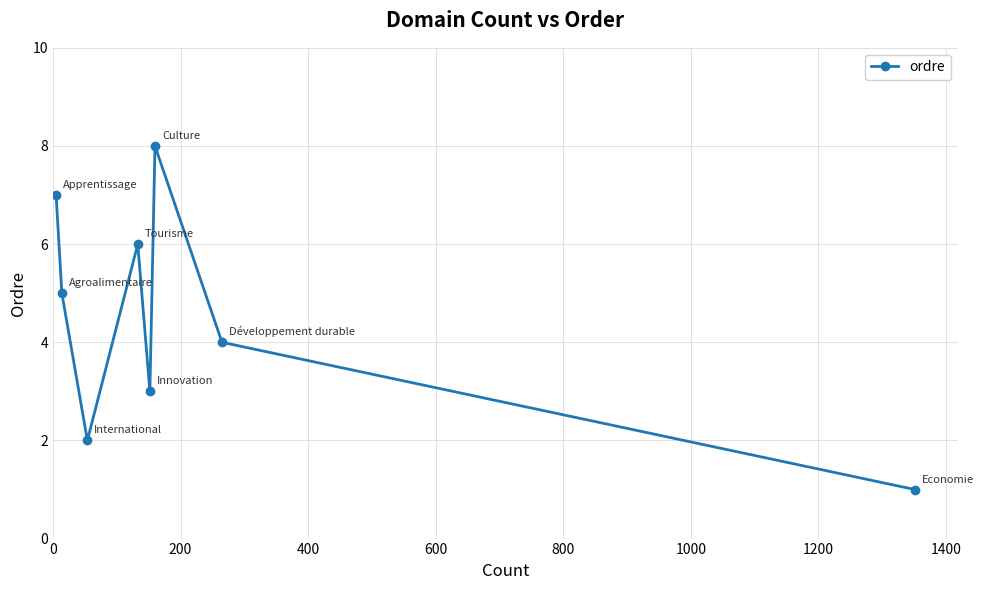

How many values are between 3 and 7?

5